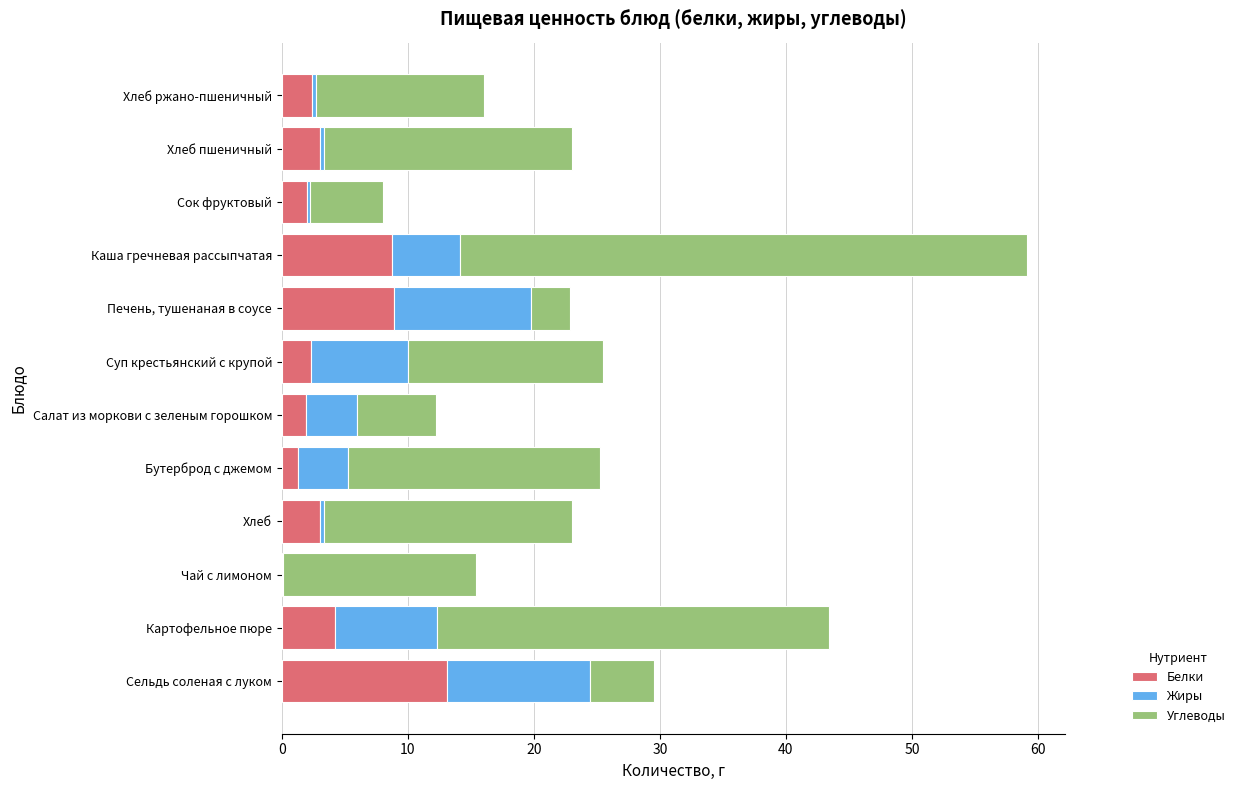

Which category has the highest value in the Белки series?

Сельдь соленая с луком